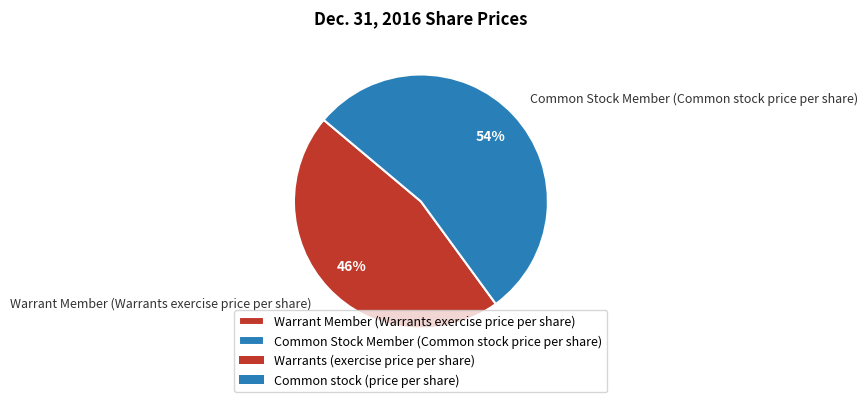

Is the sum of Warrant Member (Warrants exercise price per share) and Common Stock Member (Common stock price per share) greater than half?

Yes